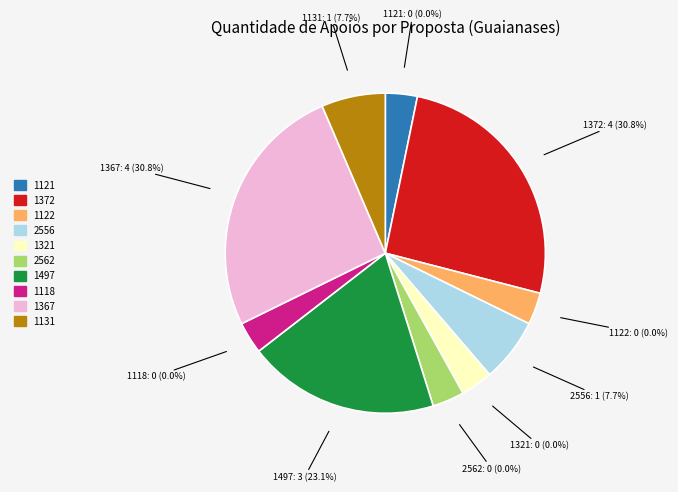

Rank the categories by value from lowest to highest.

1121, 1122, 1321, 2562, 1118, 2556, 1131, 1497, 1372, 1367